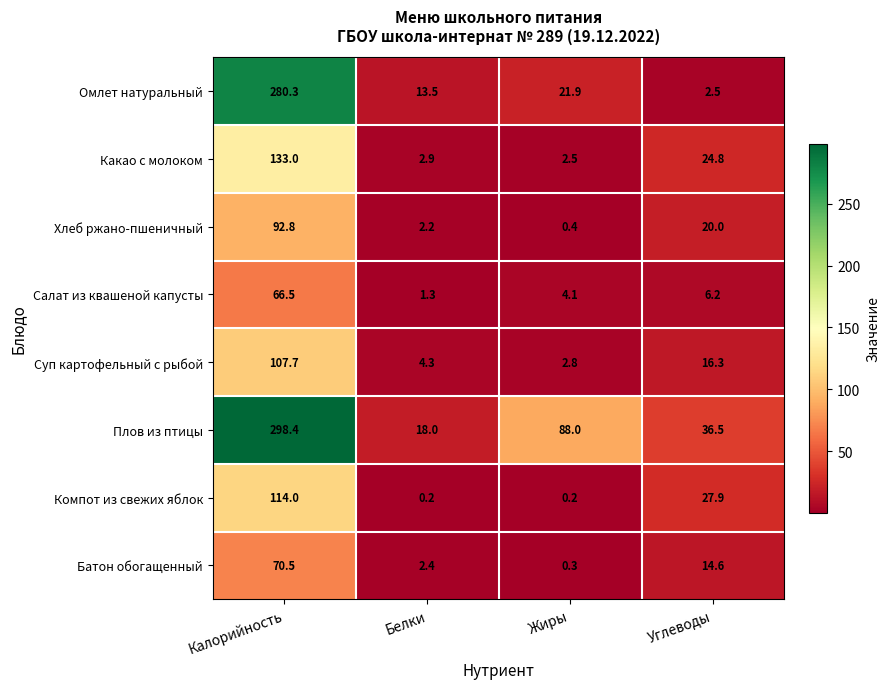

What is the total value across all series at Калорийность?

1163.2